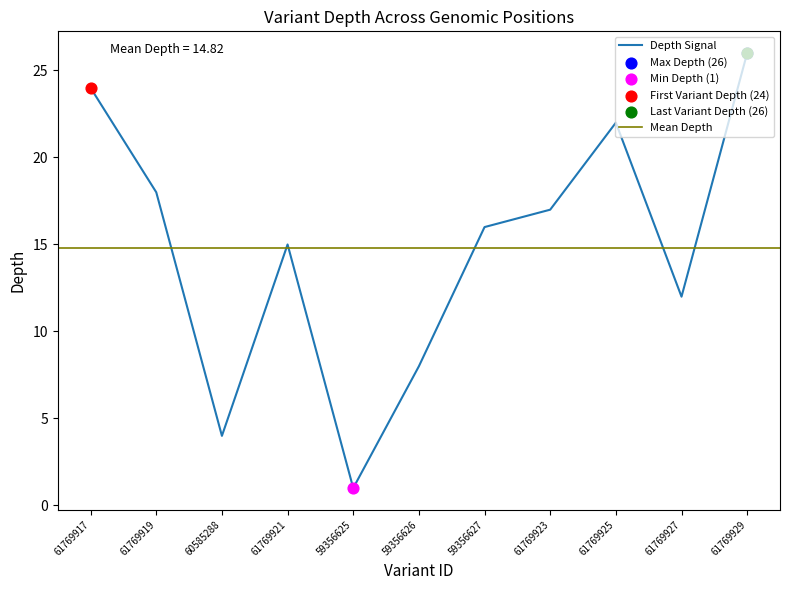

What is the change in value from 61769917 to 61769927?

-12